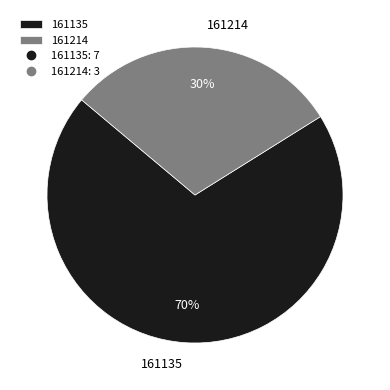

To the nearest percent, what portion does 161135 represent?

70%